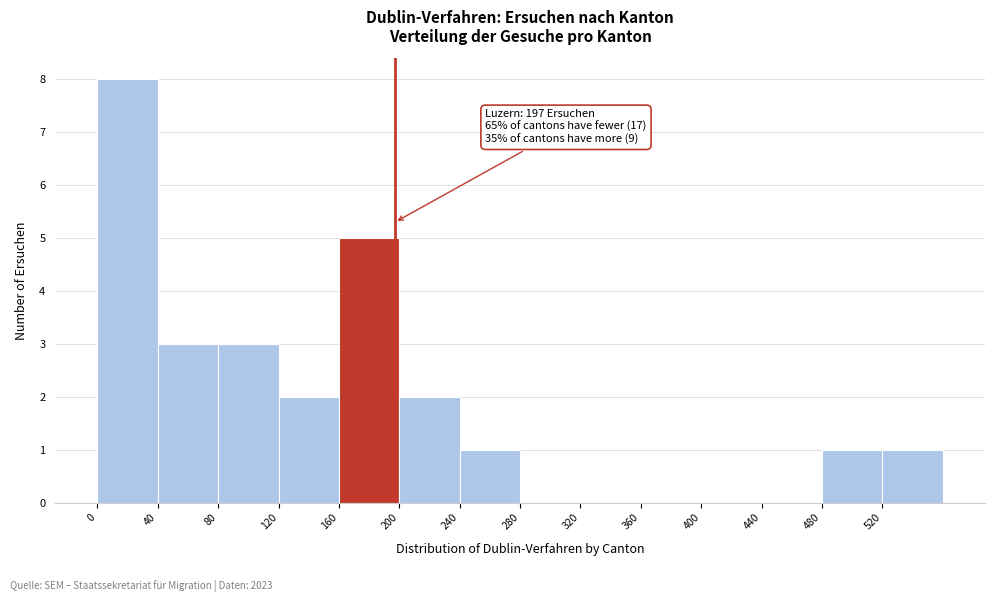

Which range on the x-axis has the tallest bar?

0 to 40